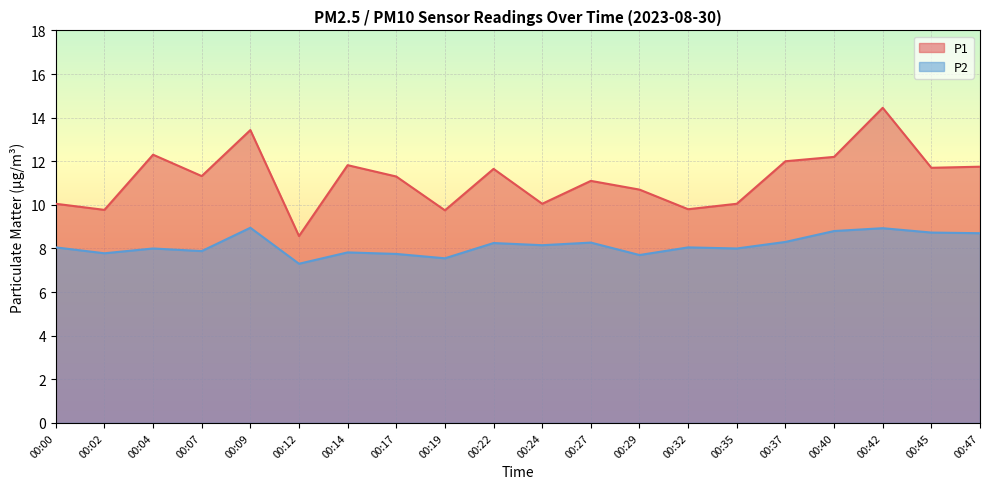

How many values in the P1 series exceed 11?

12